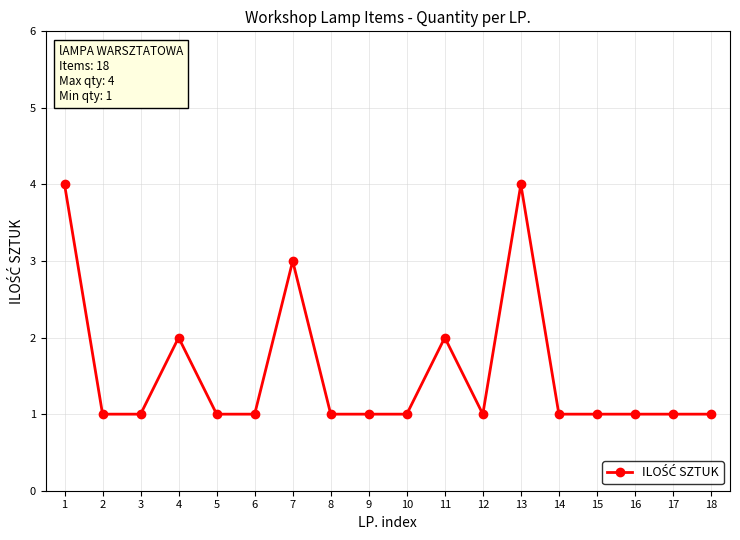

What is the value of the 5th point from the left?

1